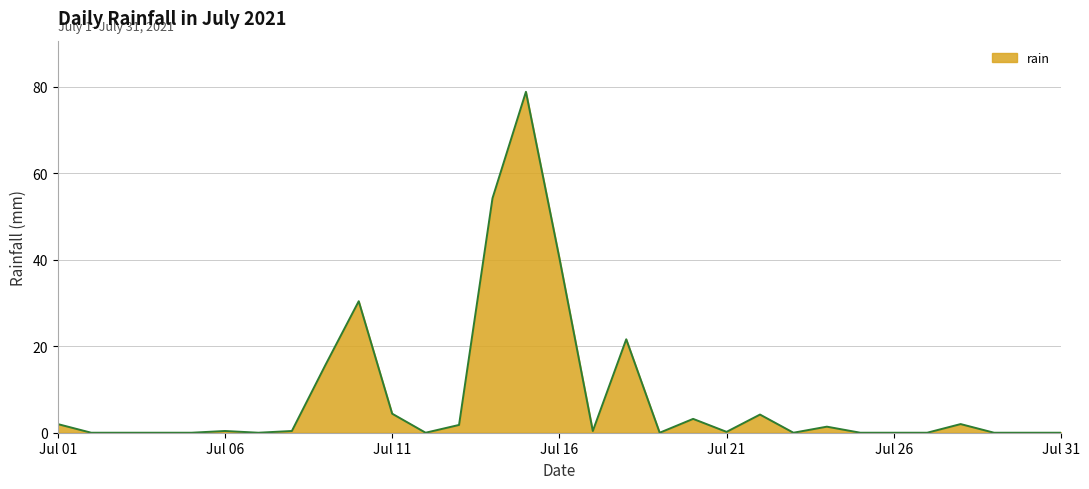

What is the maximum value shown in the chart?

78.8